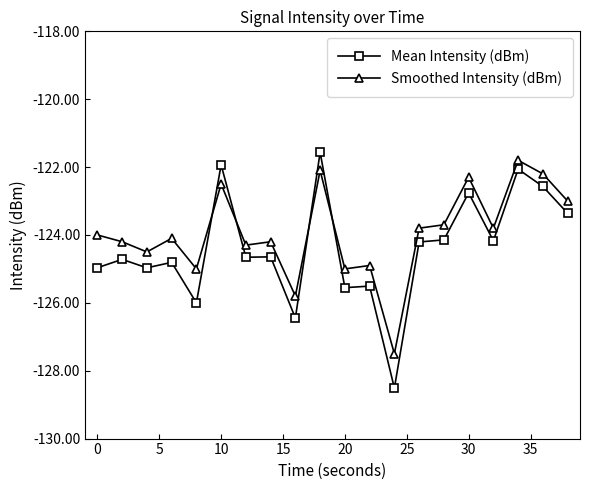

Which series has the widest spread of values?

Mean Intensity (dBm)